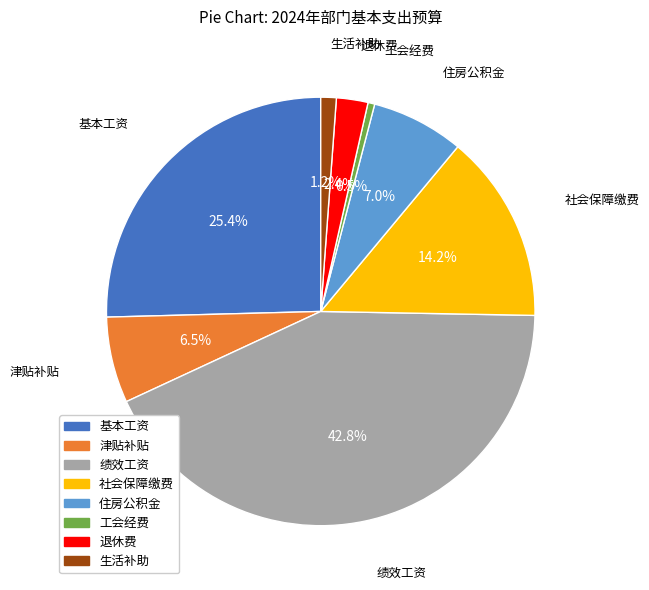

Count the number of slices in the pie.

8